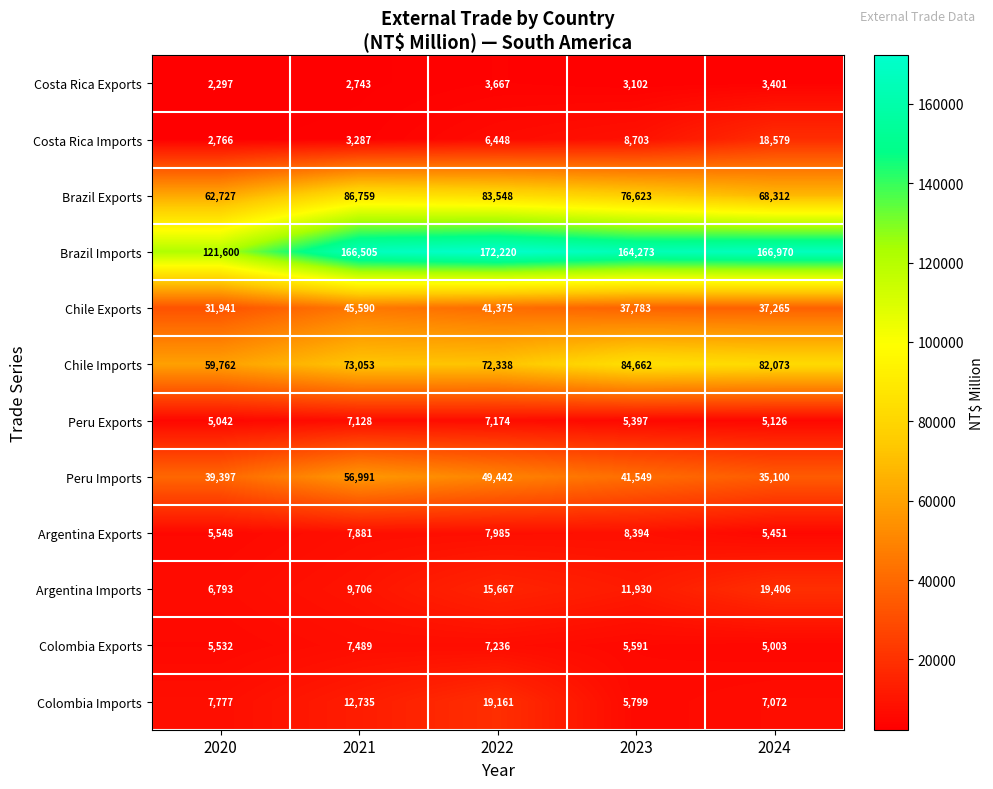

What is the approximate value of Argentina Imports at 2023?

11930